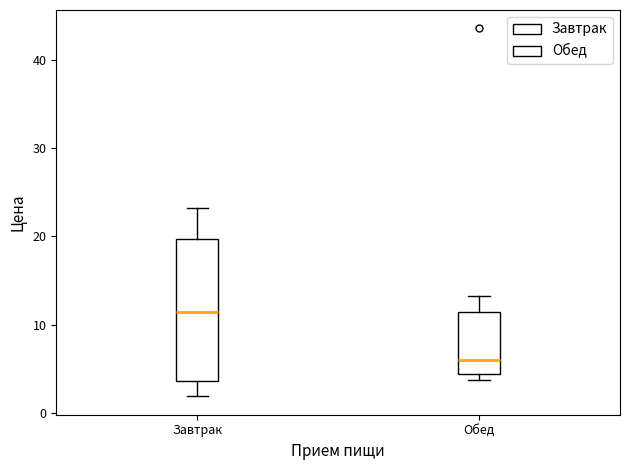

Where does the median line of the box for Завтрак sit on the y-axis? The values are not printed on the chart, so give them approximately, as read against the axis.

11